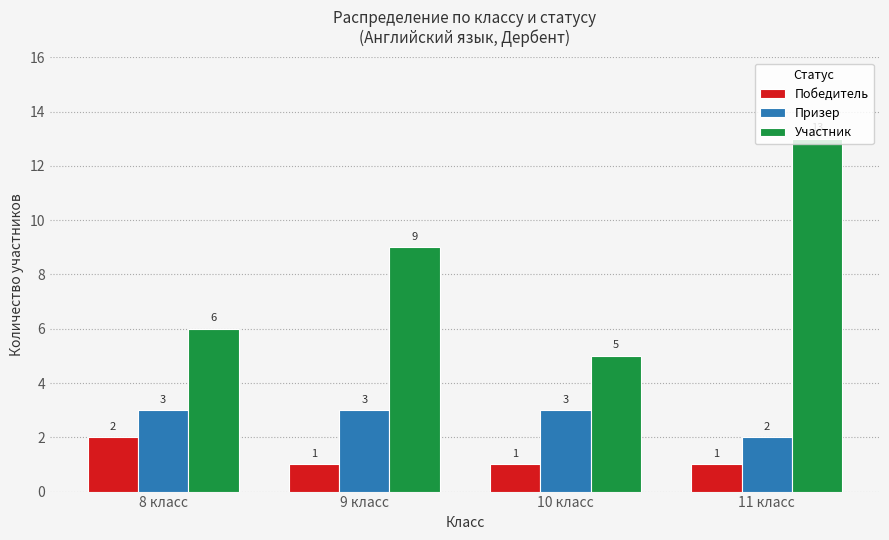

List the series in order of their overall mean, highest first.

Участник, Призер, Победитель